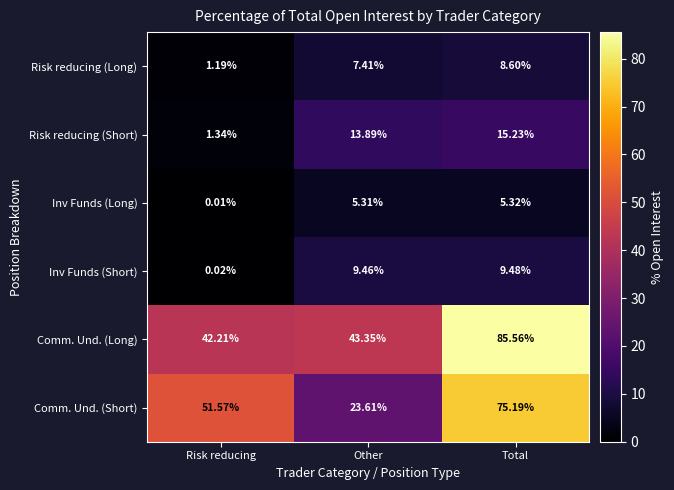

Is the value of Comm. Und. (Short) at Total greater than the value of Inv Funds (Short) at Total?

Yes